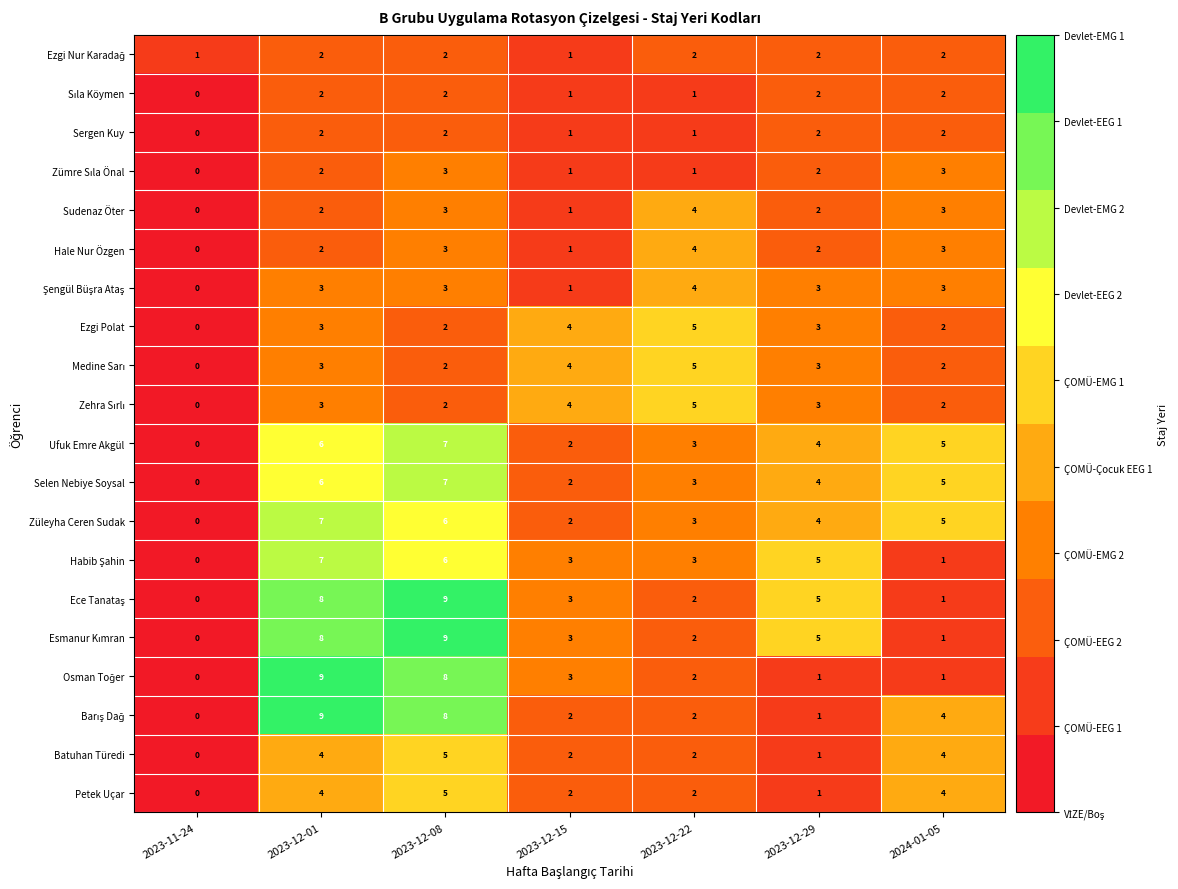

True or false: Selen Nebiye Soysal has a value of 3 at 2023-12-29.

False